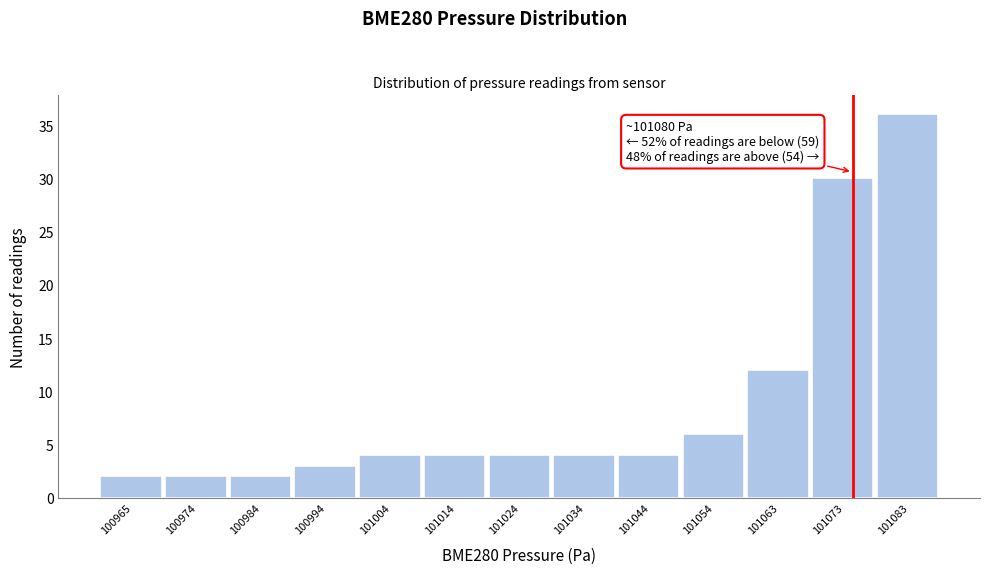

Reading left to right, extract all data points from this chart.

100965=2	100974=2	100984=2	100994=3	101004=4	101014=4	101024=4	101034=4	101044=4	101054=6	101063=12	101073=30	101083=36